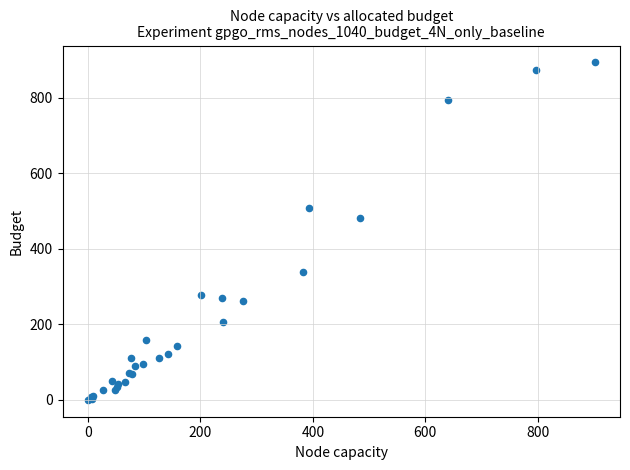

What Y value in the scatter plot is closest to 447?

481